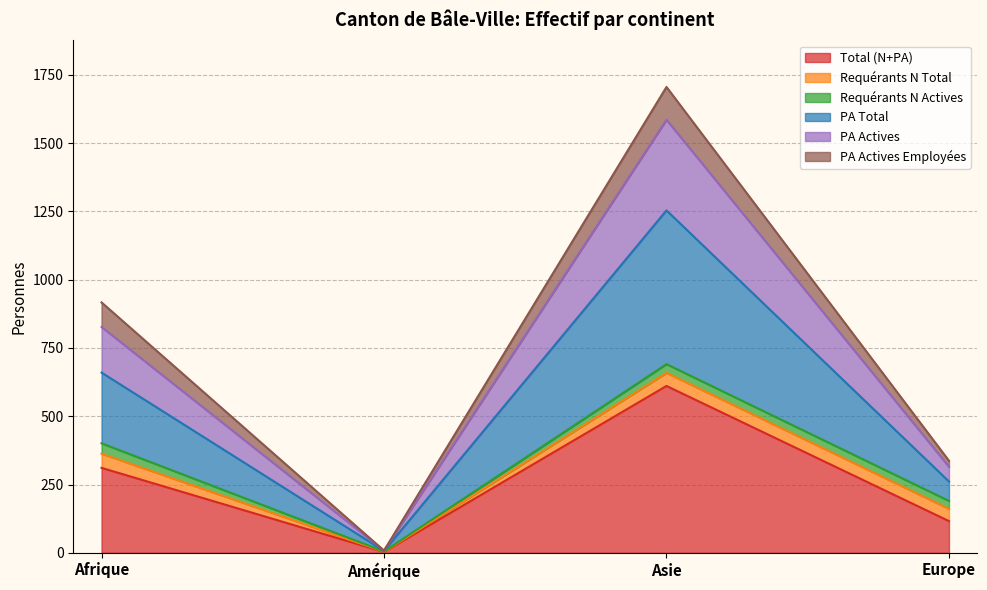

What is the highest value of the Total (N+PA) series?

611